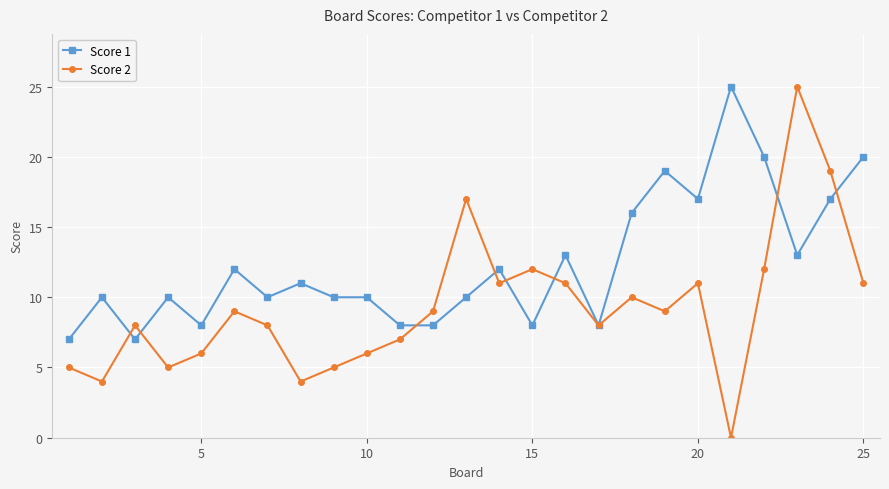

After their last crossing, which series has the higher values: Score 2 or Score 1?

Score 1